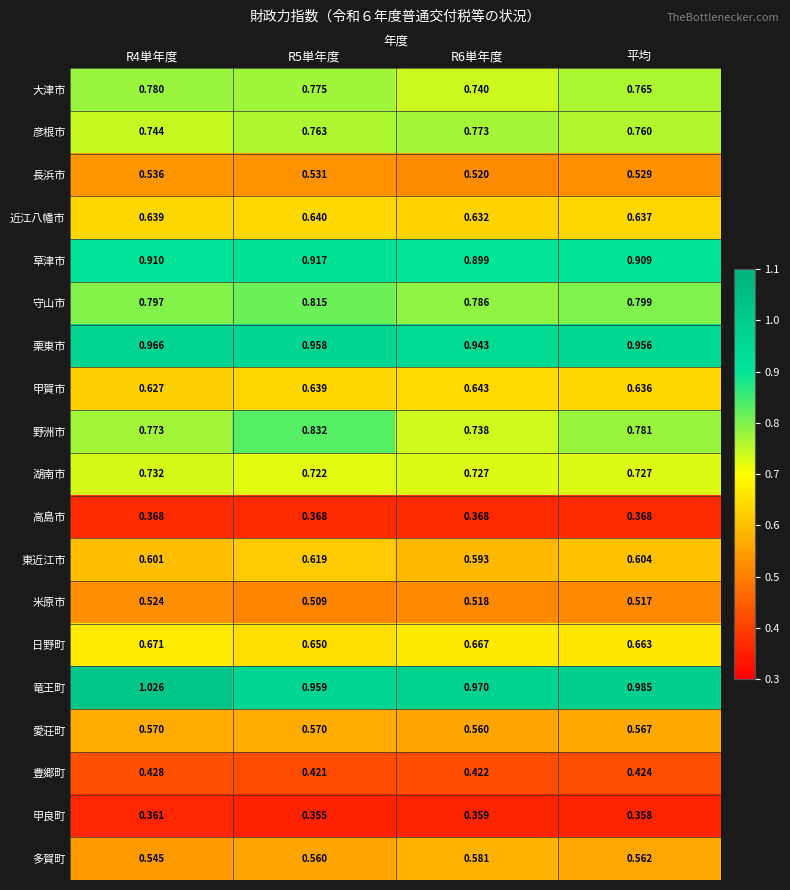

Is the value of 草津市 at R4単年度 greater than the value of 甲賀市 at R5単年度?

Yes